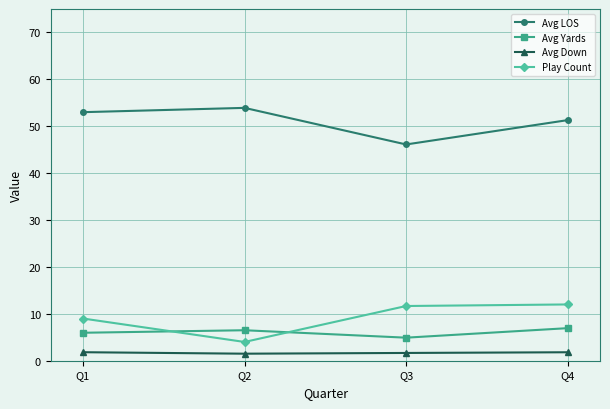

What is the difference between the Avg Yards values at Q1 and Q3?

1.0